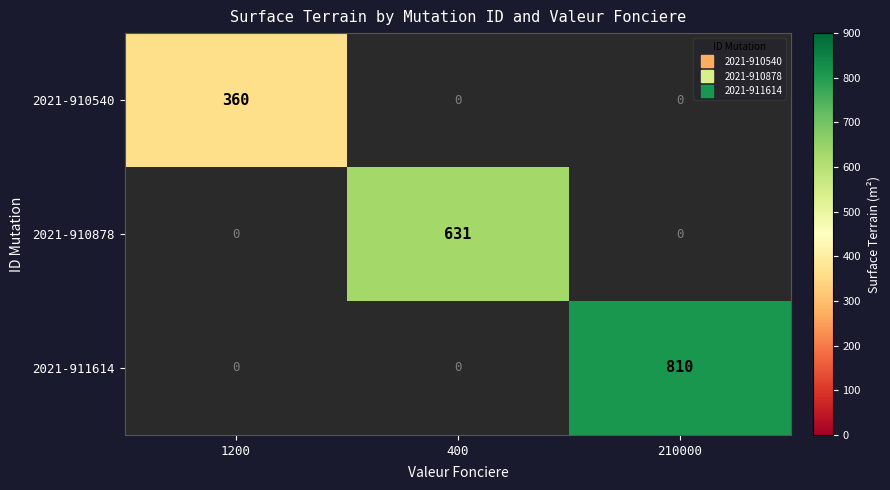

At which label does 2021-911614 reach its minimum?

1200